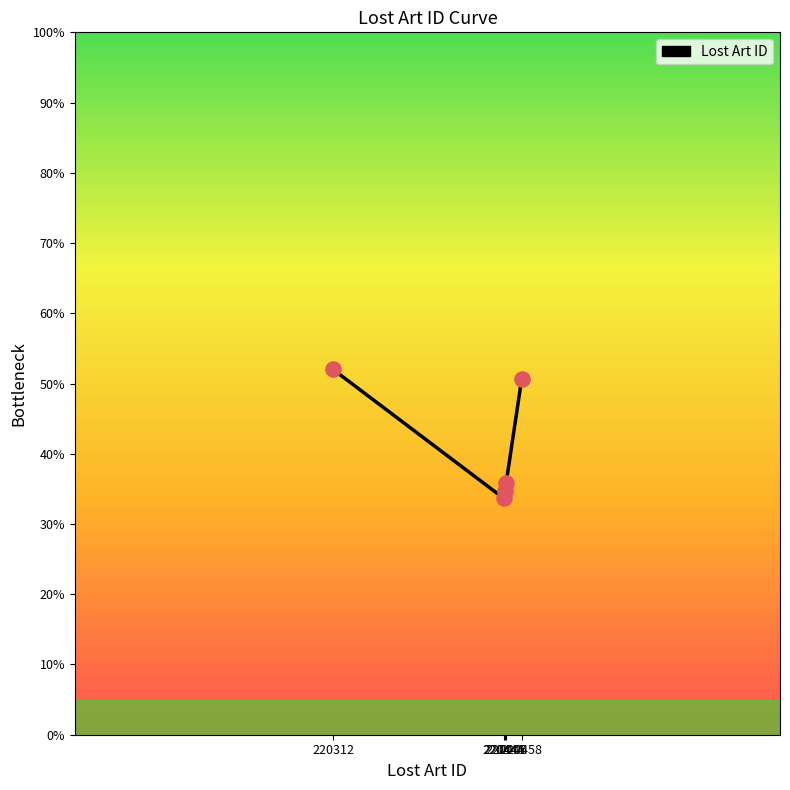

Between 220445 and 220444, which is larger?

220445